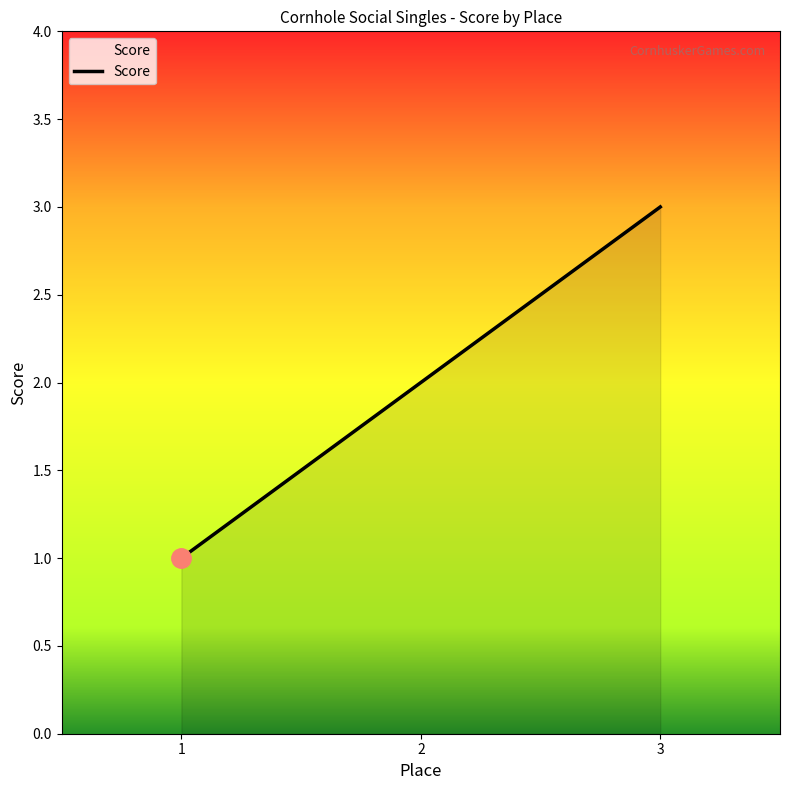

Rank the categories by value from lowest to highest.

1, 2, 3